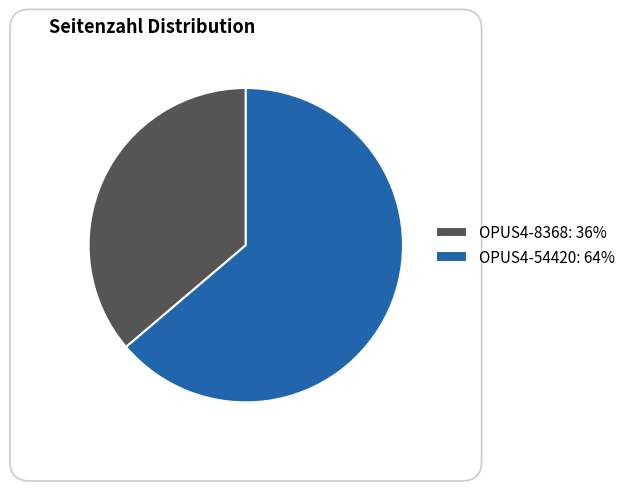

Is it true that OPUS4-8368 is 27% of the pie?

False